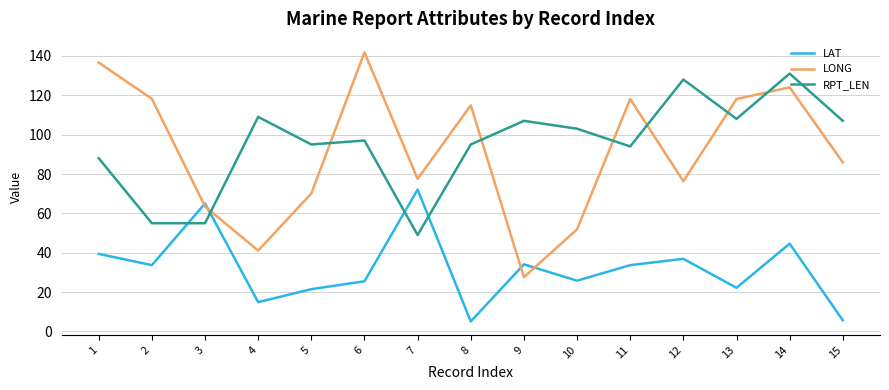

At which label does LAT reach its peak?

7